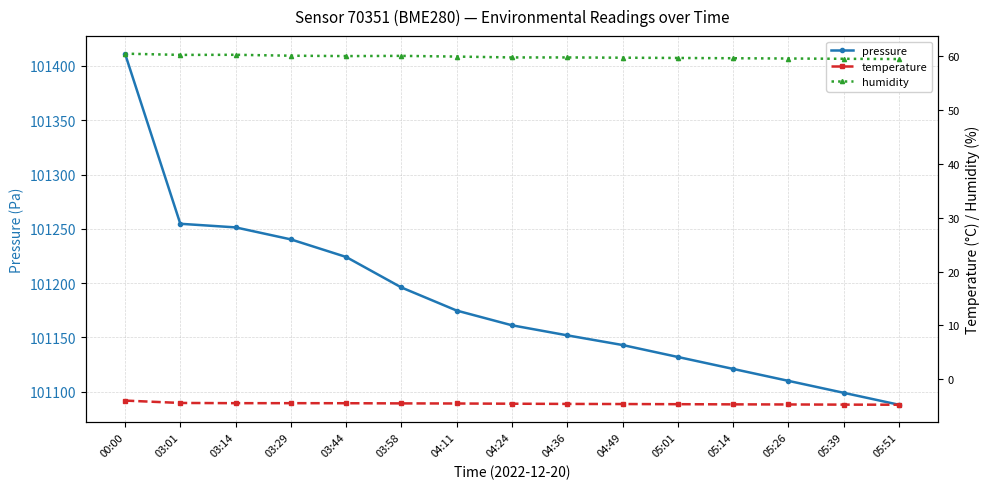

How many lines are shown in the chart?

3